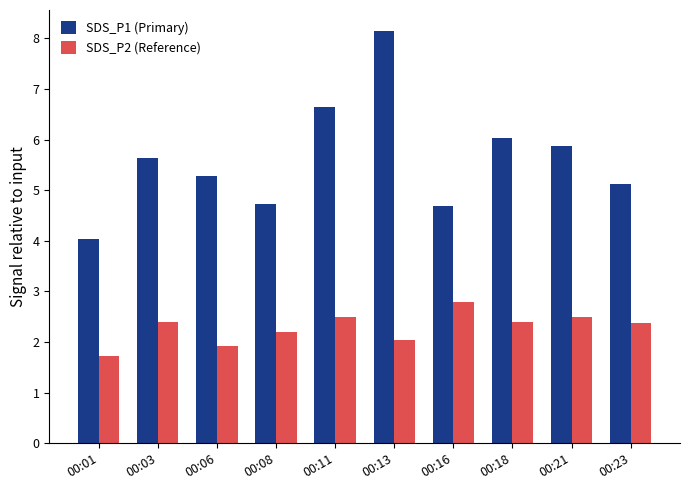

True or false: SDS_P2 (Reference) has a value of 2.2 at 00:08.

True